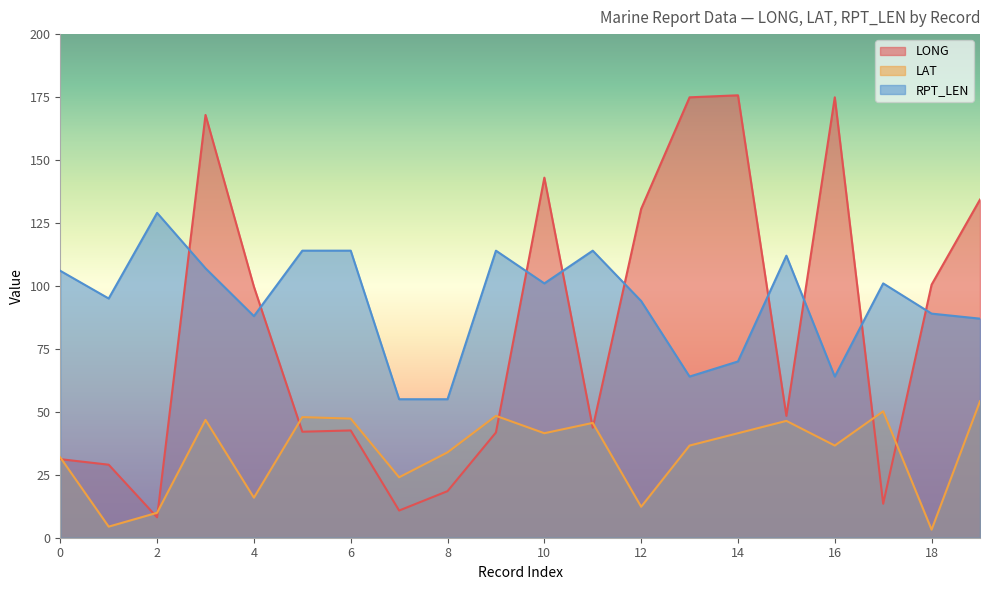

Reading right to left, what are all the values shown in this chart?

LONG: 19=134.3	18=100.5	17=13.5	16=174.9	15=48.4	14=175.7	13=174.9	12=130.6	11=43.7	10=143.0	9=41.8	8=18.5	7=10.8	6=42.6	5=42.1	4=99.7	3=167.9	2=8.1	1=29.0	0=31.2
LAT: 19=54.2	18=3.2	17=50.2	16=36.6	15=46.4	14=41.5	13=36.6	12=12.3	11=45.6	10=41.5	9=48.4	8=33.9	7=24.0	6=47.3	5=47.9	4=15.9	3=46.8	2=9.9	1=4.4	0=31.9
RPT_LEN: 19=87.0	18=89.0	17=101.0	16=64.0	15=112.0	14=70.0	13=64.0	12=94.0	11=114.0	10=101.0	9=114.0	8=55.0	7=55.0	6=114.0	5=114.0	4=88.0	3=107.0	2=129.0	1=95.0	0=106.0